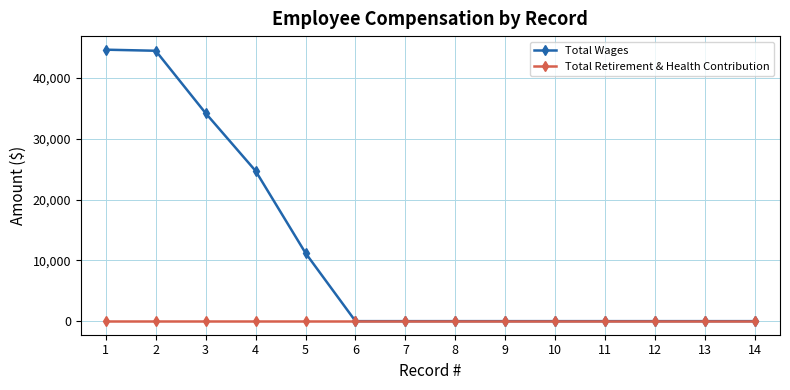

Rank the series by their maximum value, from highest to lowest.

Total Wages, Total Retirement & Health Contribution